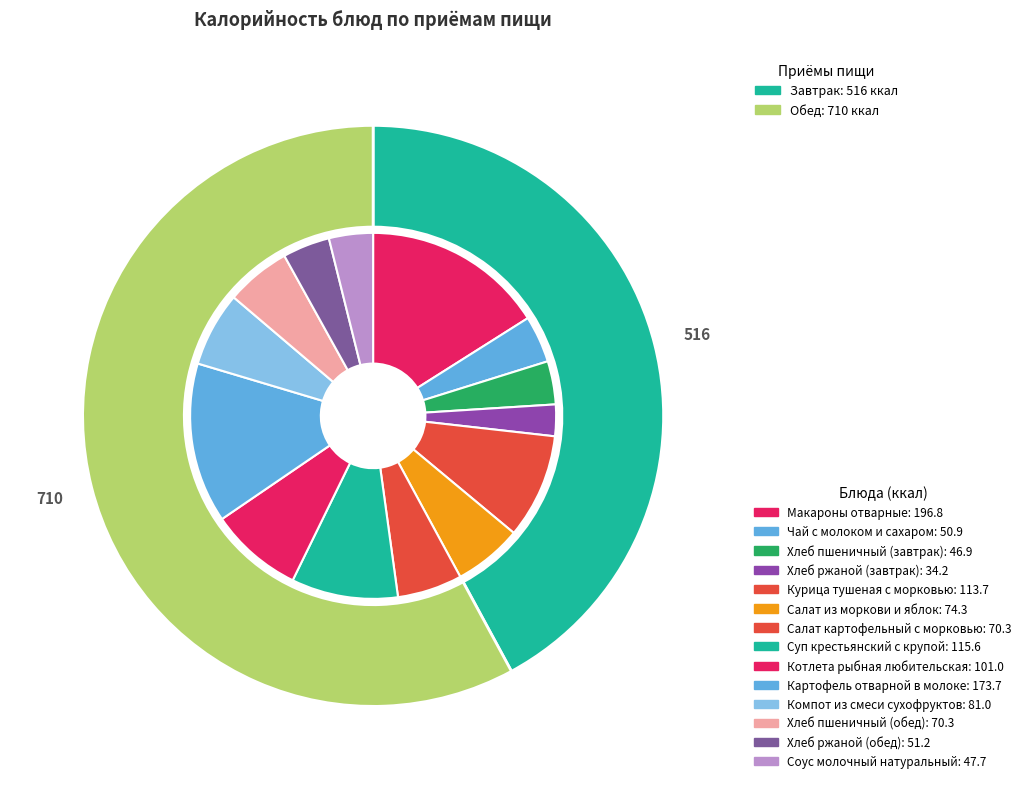

To the nearest percent, what portion does Салат из моркови и яблок represent?

6%